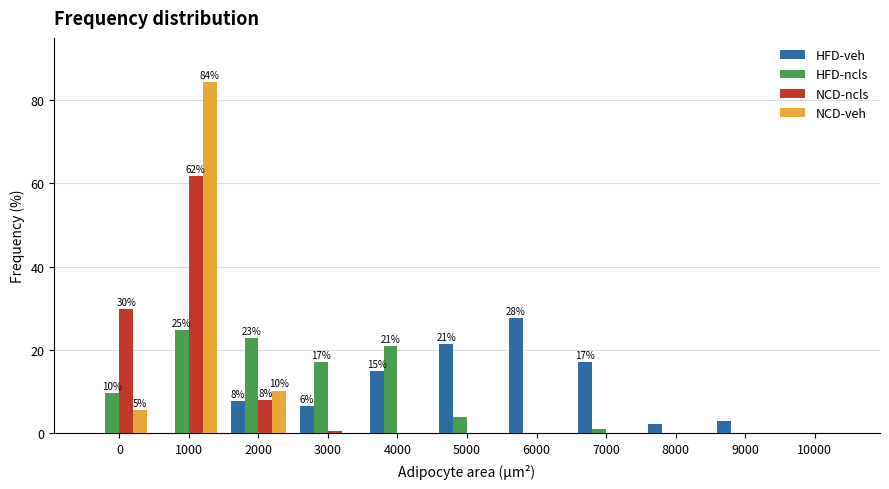

Which category has the highest value in the HFD-ncls series?

1000